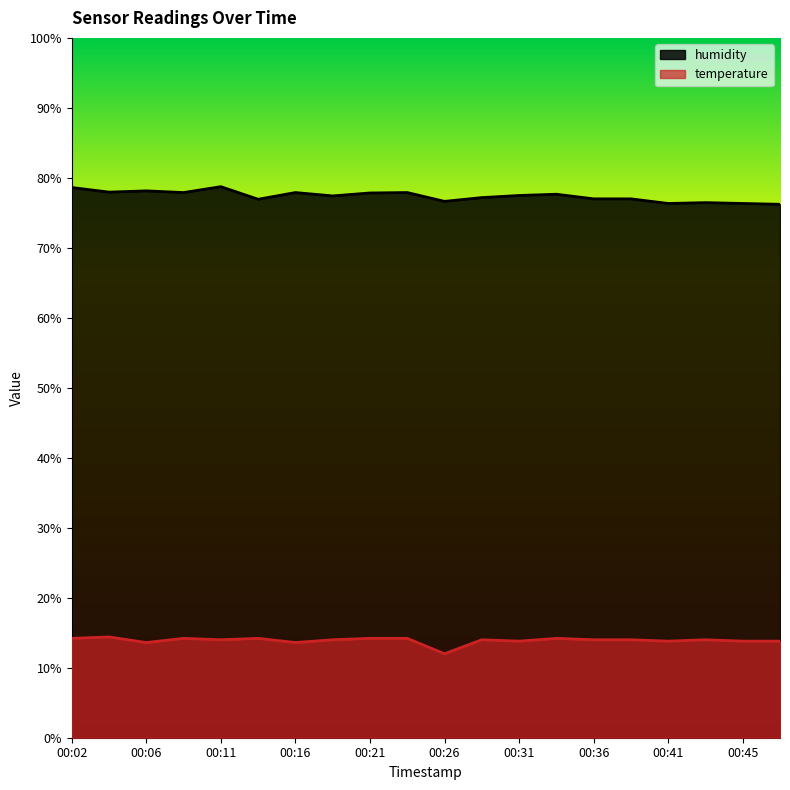

The temperature series shows 14.0 at 00:28. True or false?

True